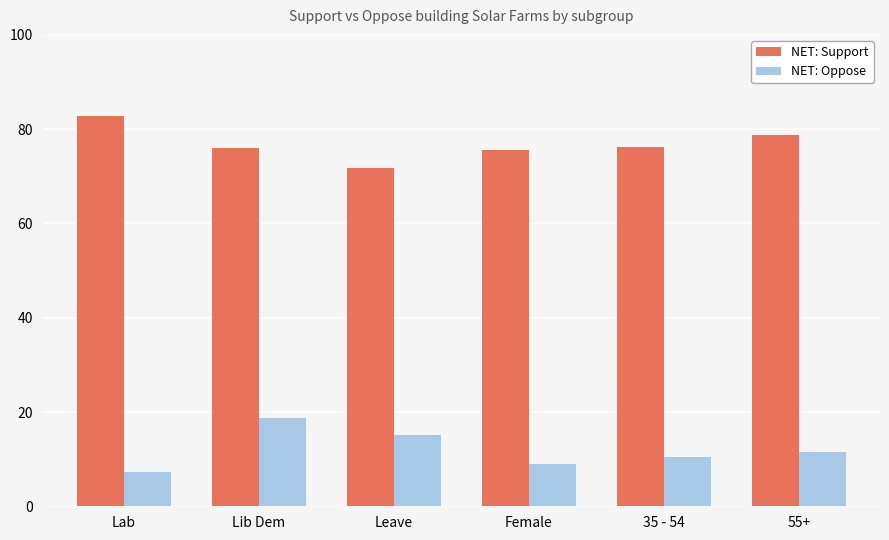

The NET: Support series shows 133.4 at Lab. True or false?

False